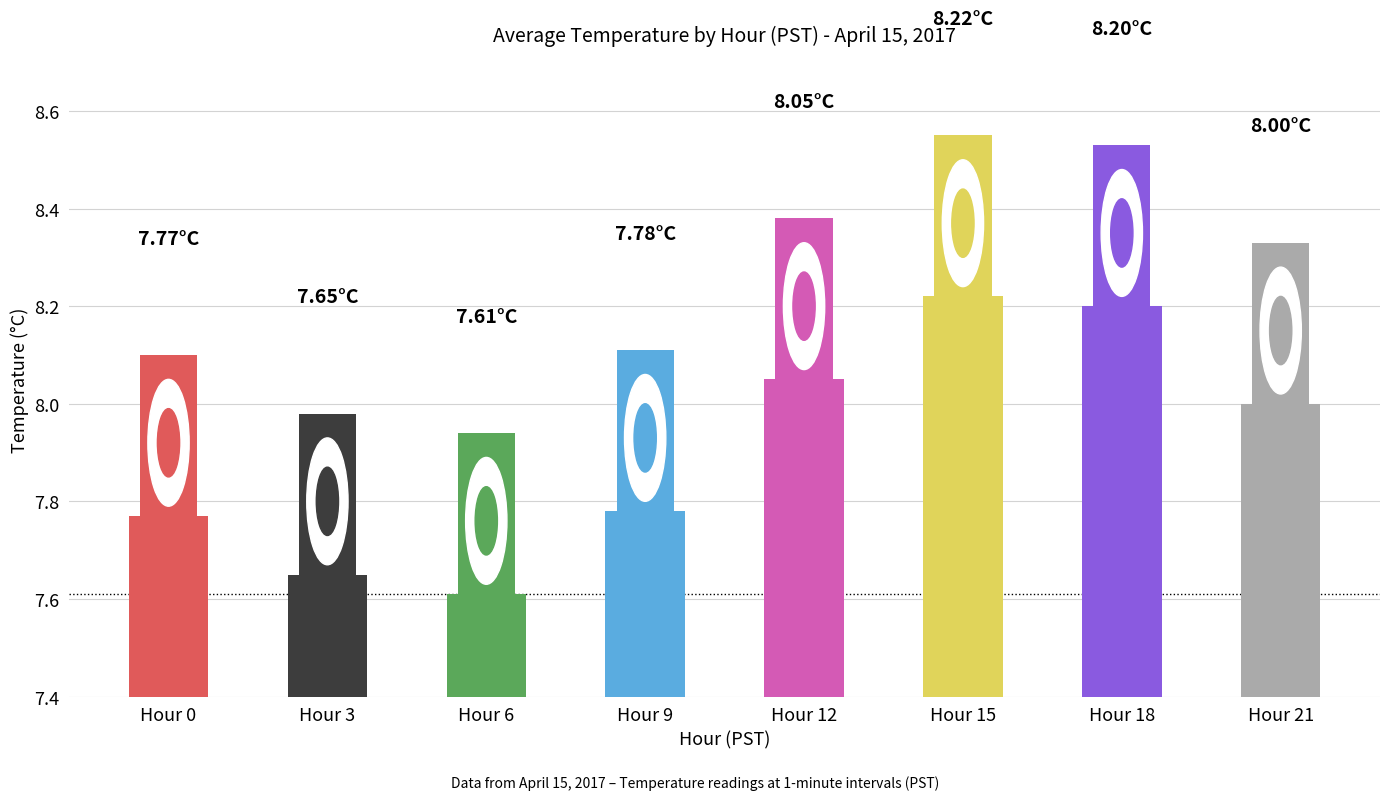

What is the sum of all values?

63.3